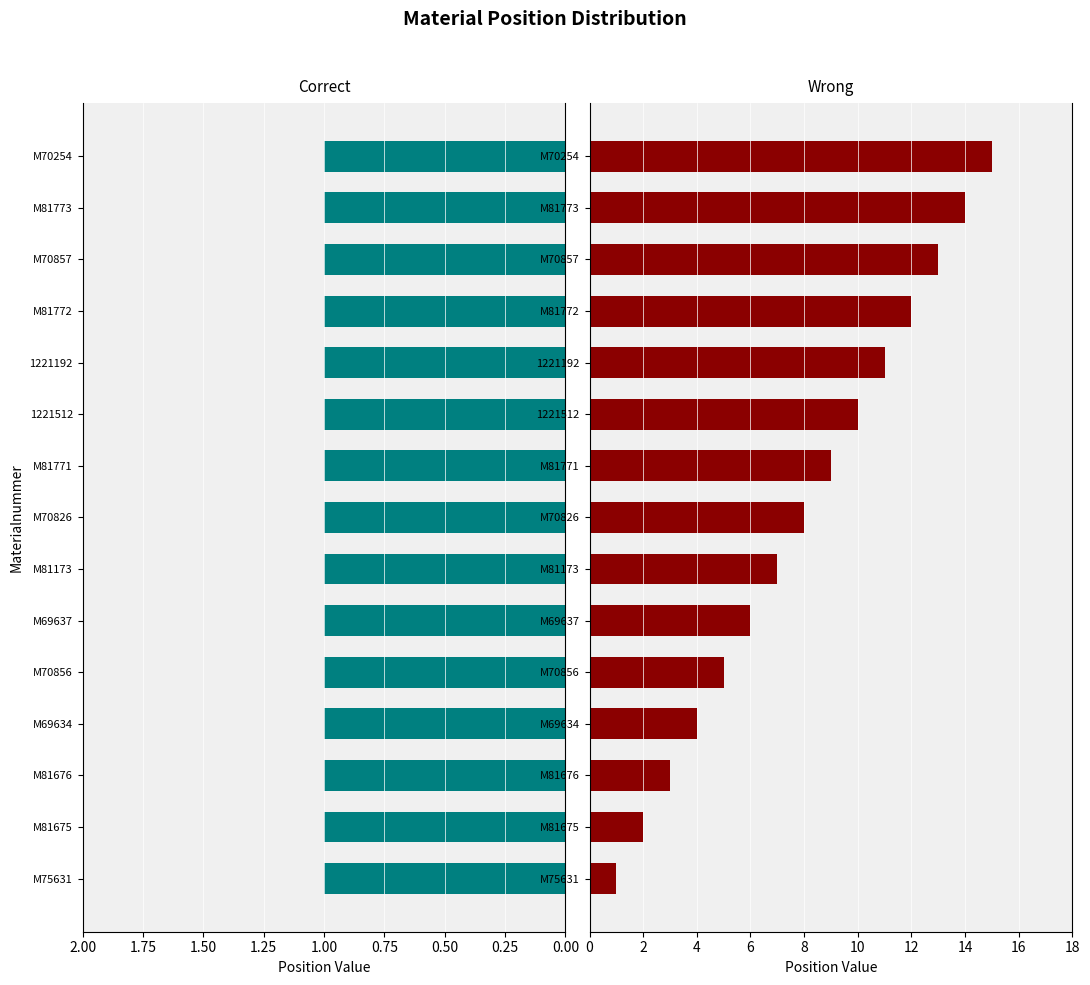

At how many categories does at least one series exceed 11?

4